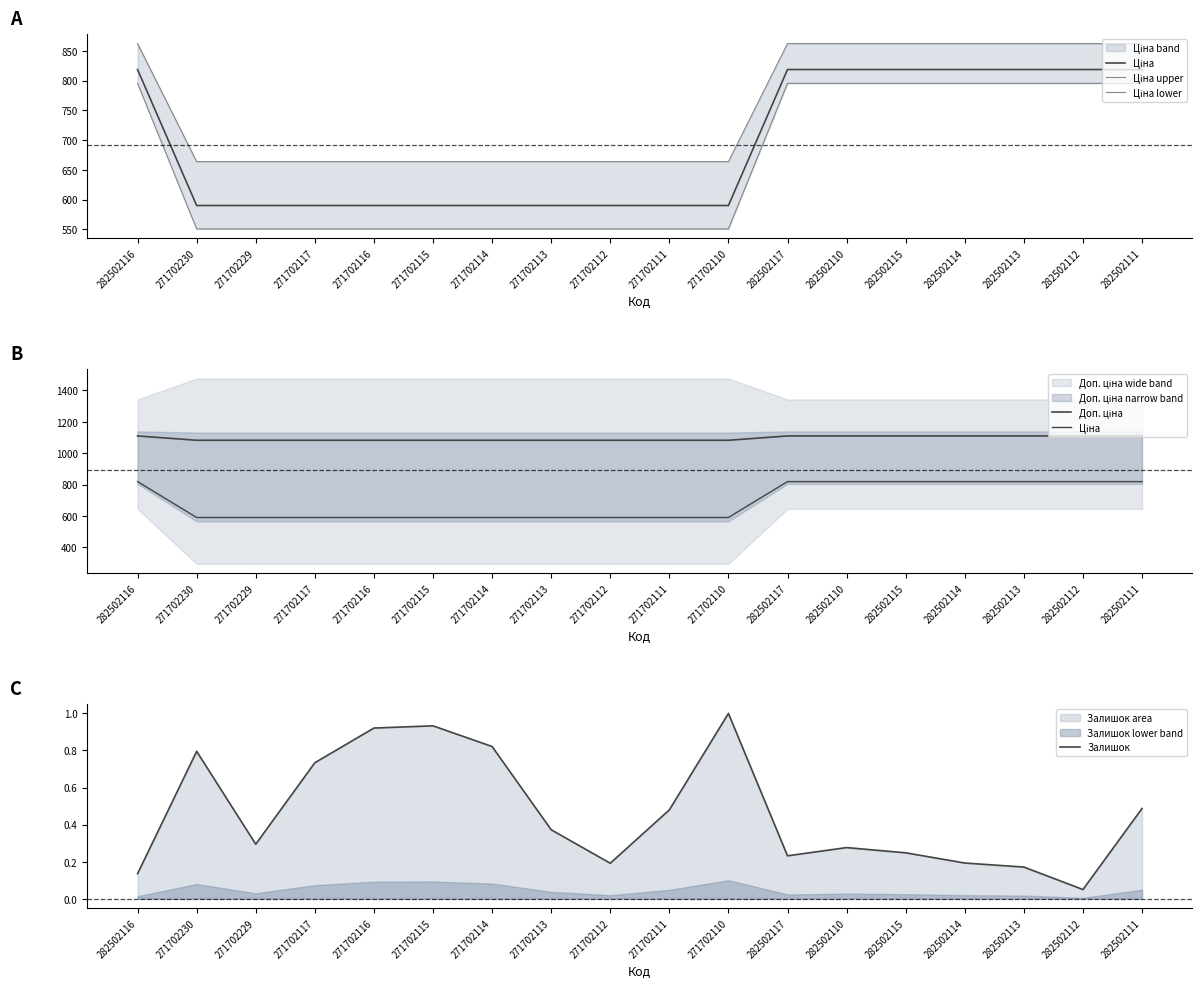

What is the label of the 14th point from the right?

271702116